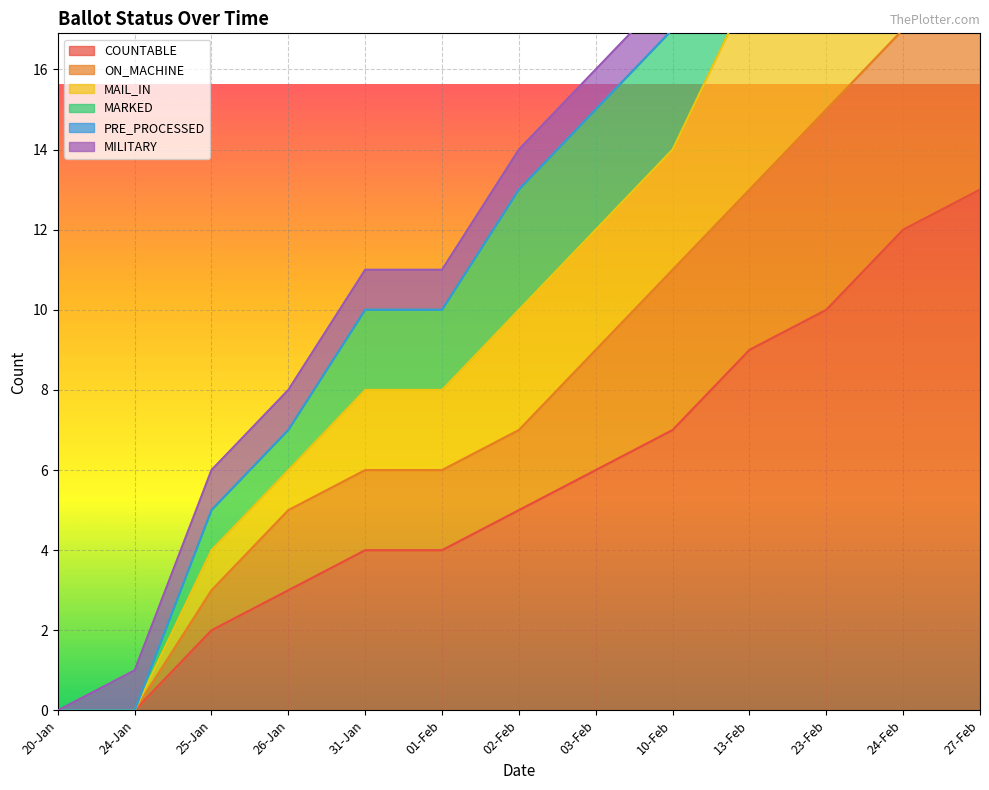

Where is MAIL_IN nearest to the value 17?

10-Feb